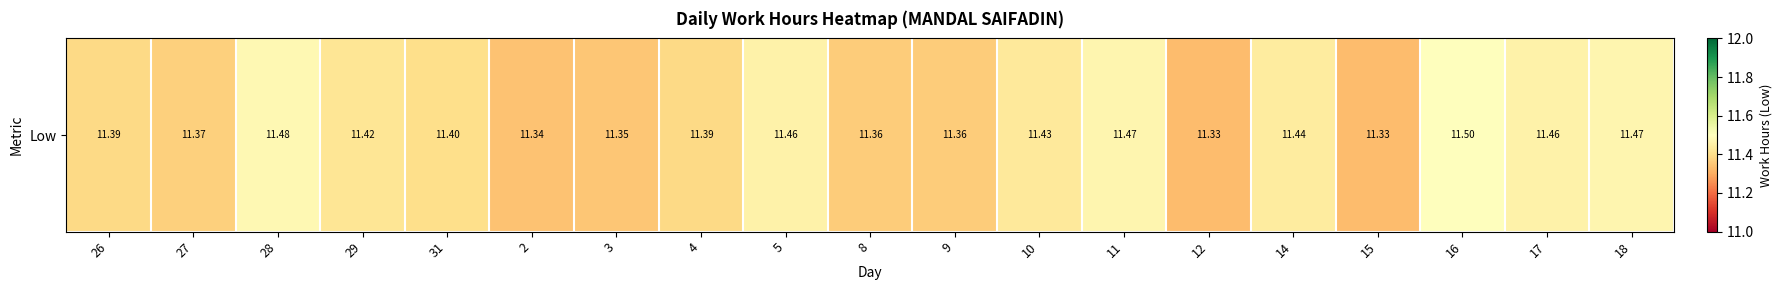

Which has a higher value, 14 or 11?

11